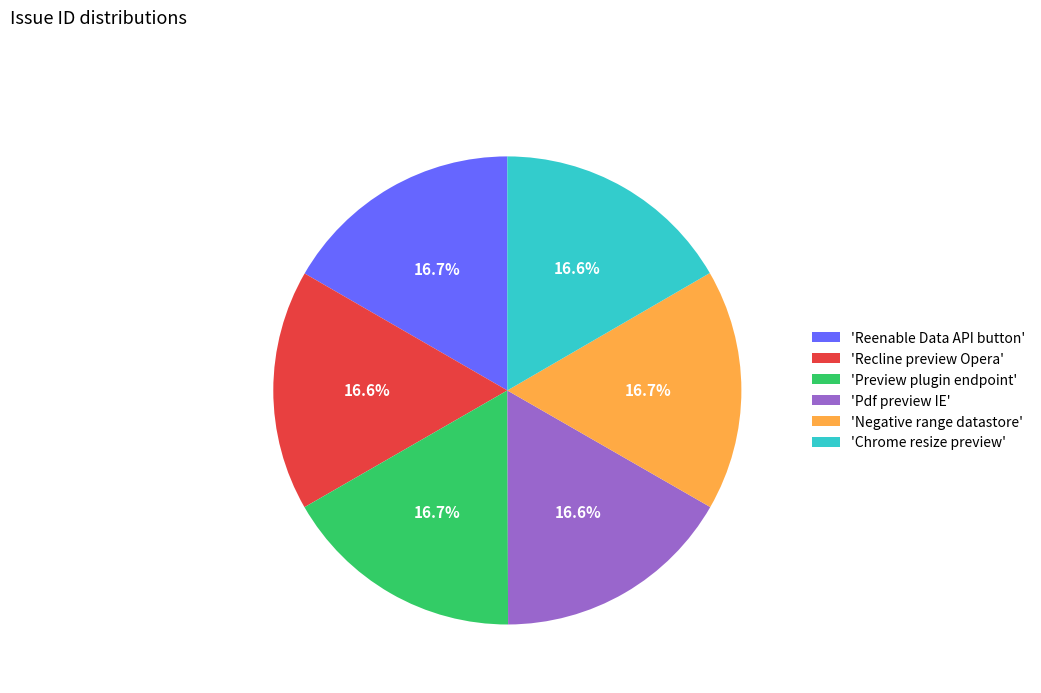

What is the total percentage of 'Pdf preview IE' and 'Negative range datastore'?

33.3%